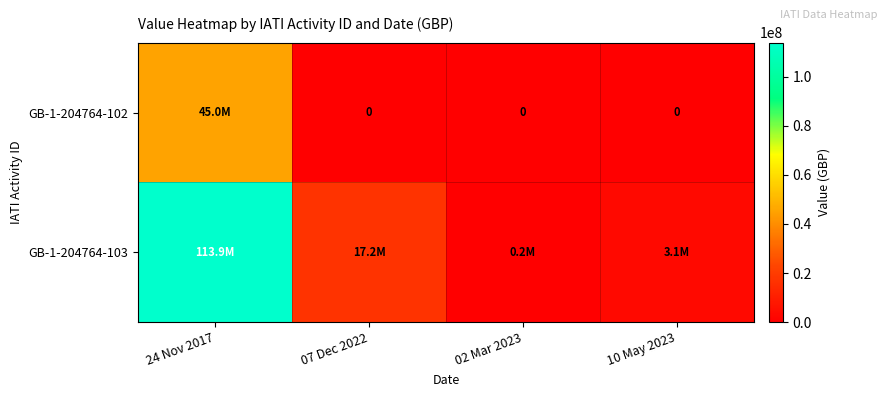

At which category is the sum across all series the highest?

24 Nov 2017